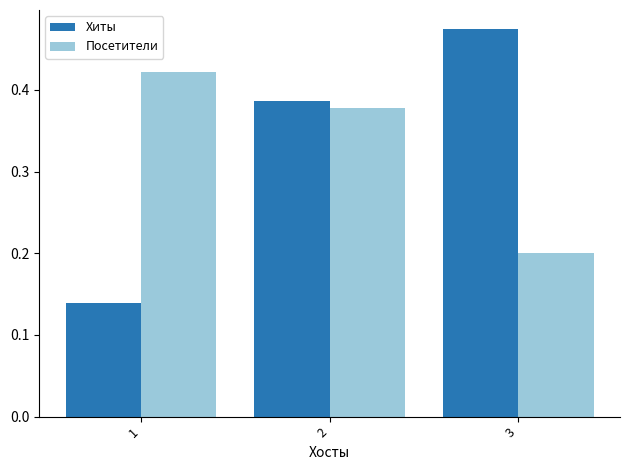

Which category has the lowest value in the Посетители series?

3